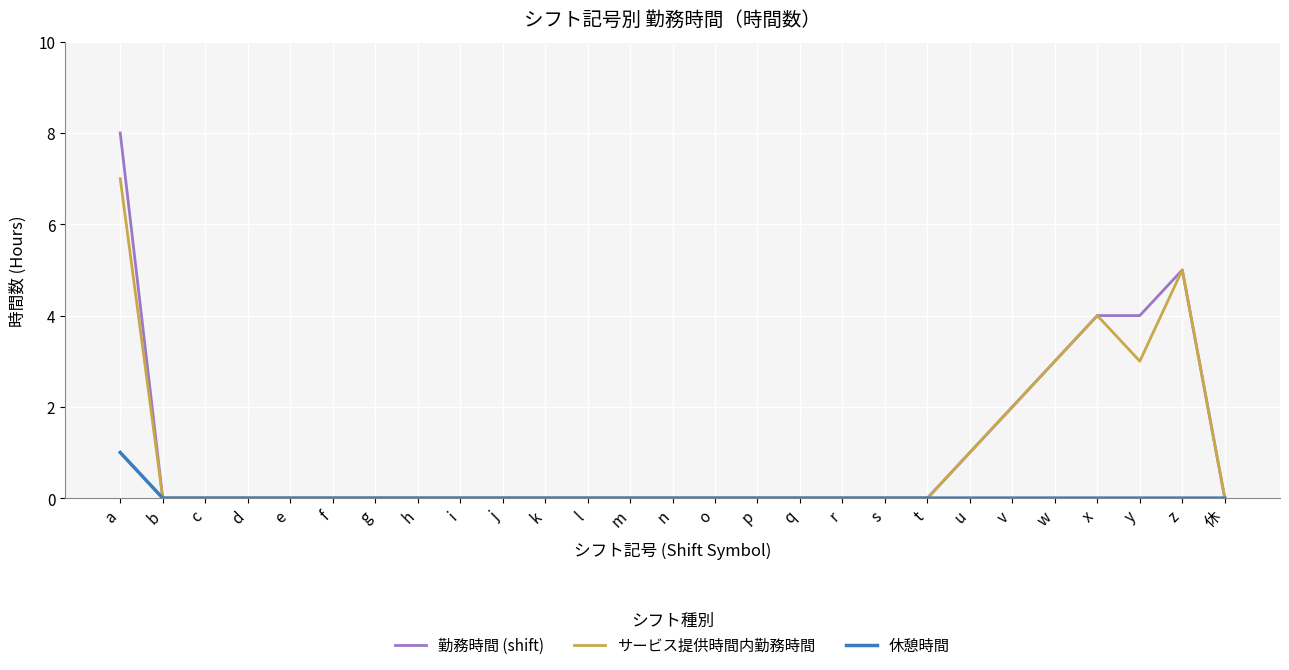

What is the sum of all 勤務時間 (shift) values?

27